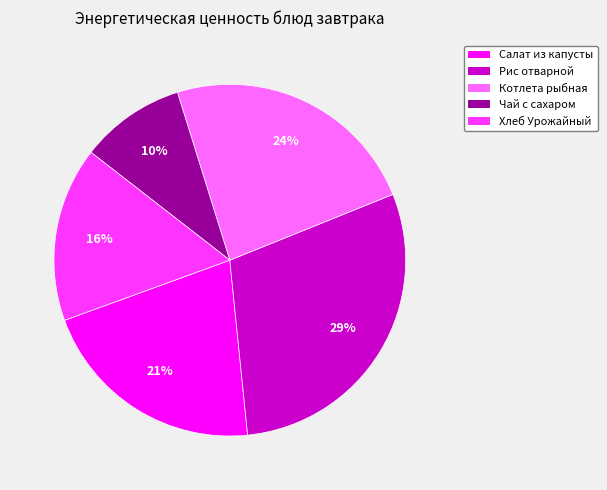

To the nearest percent, what is the average slice percentage?

20%